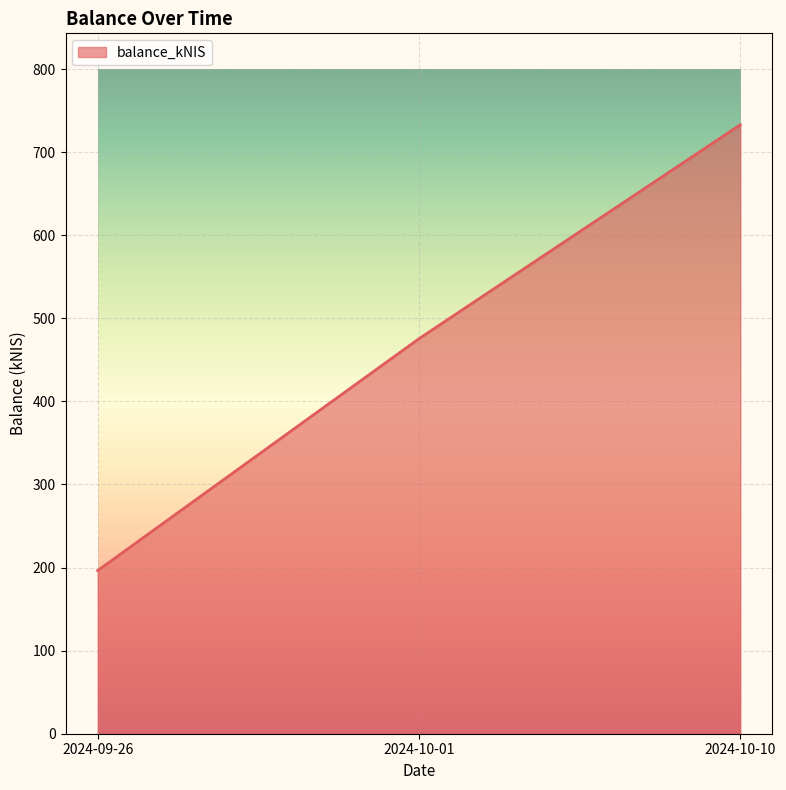

At which label does the data first exceed 475?

2024-10-01